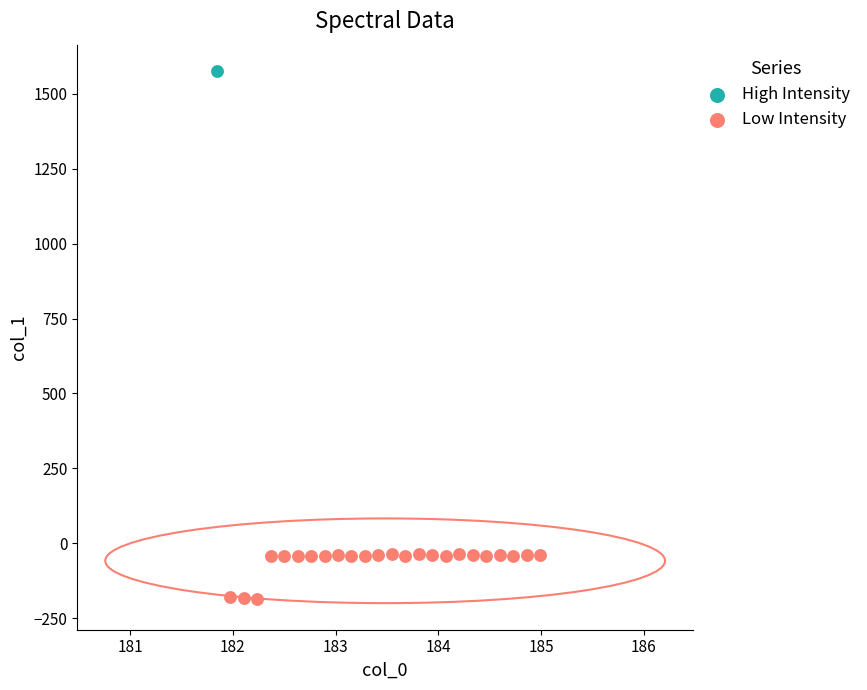

What are all the series names shown in the legend?

High Intensity, Low Intensity